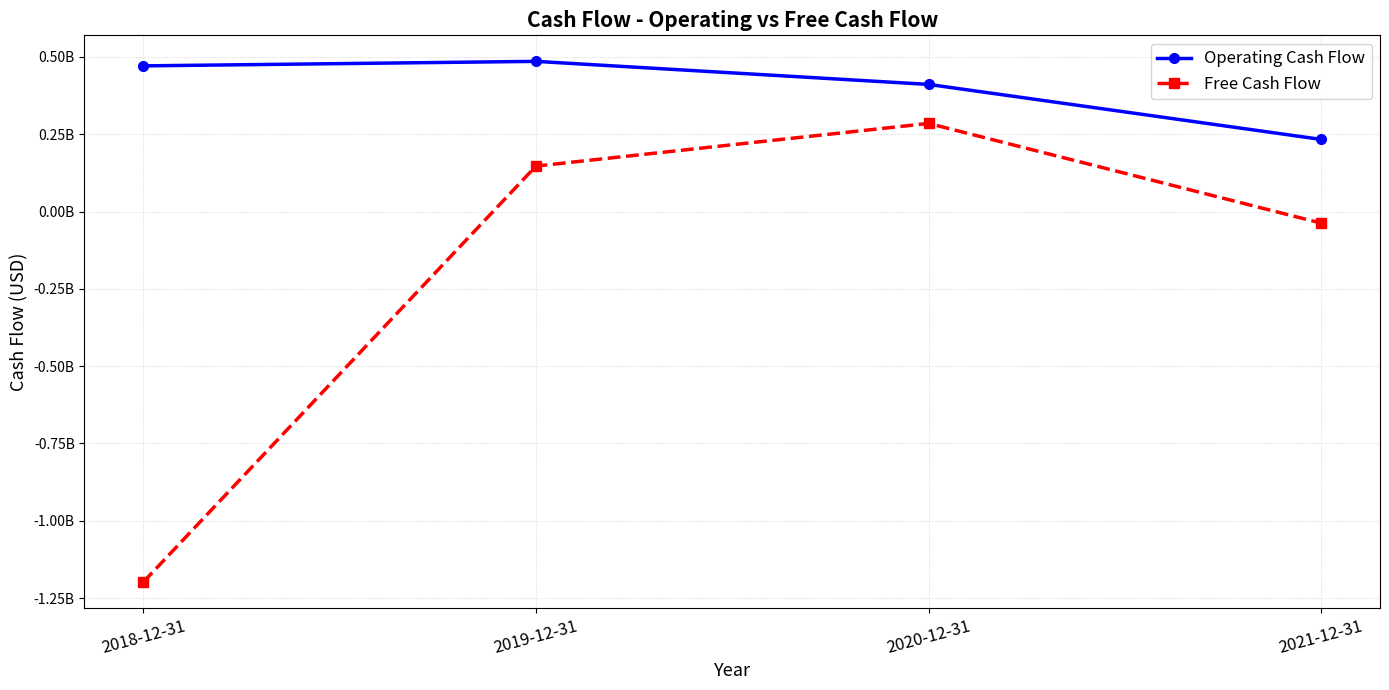

Which series has the largest total across all categories?

Operating Cash Flow